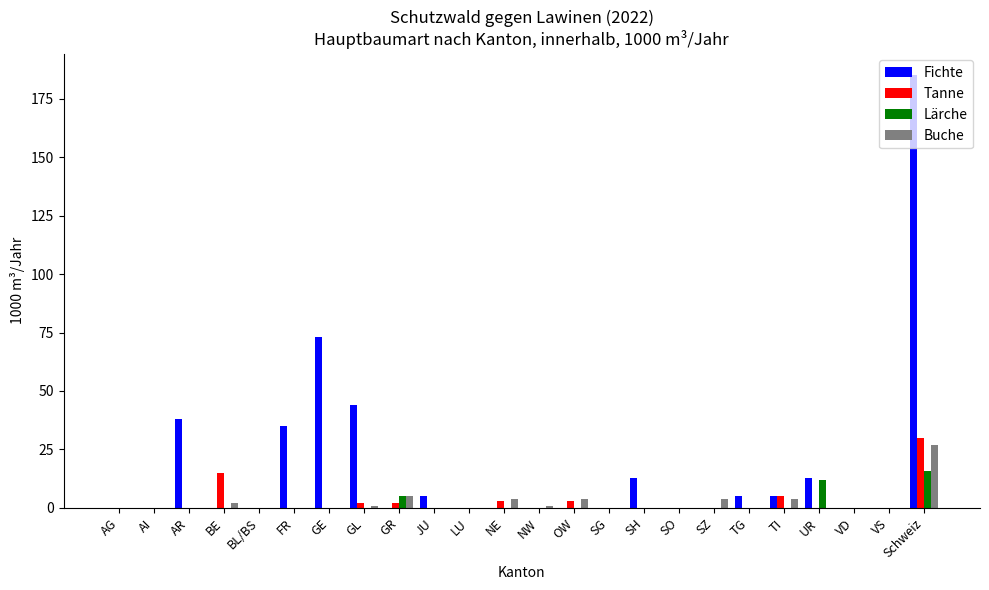

Which series has the largest total across all categories?

Fichte